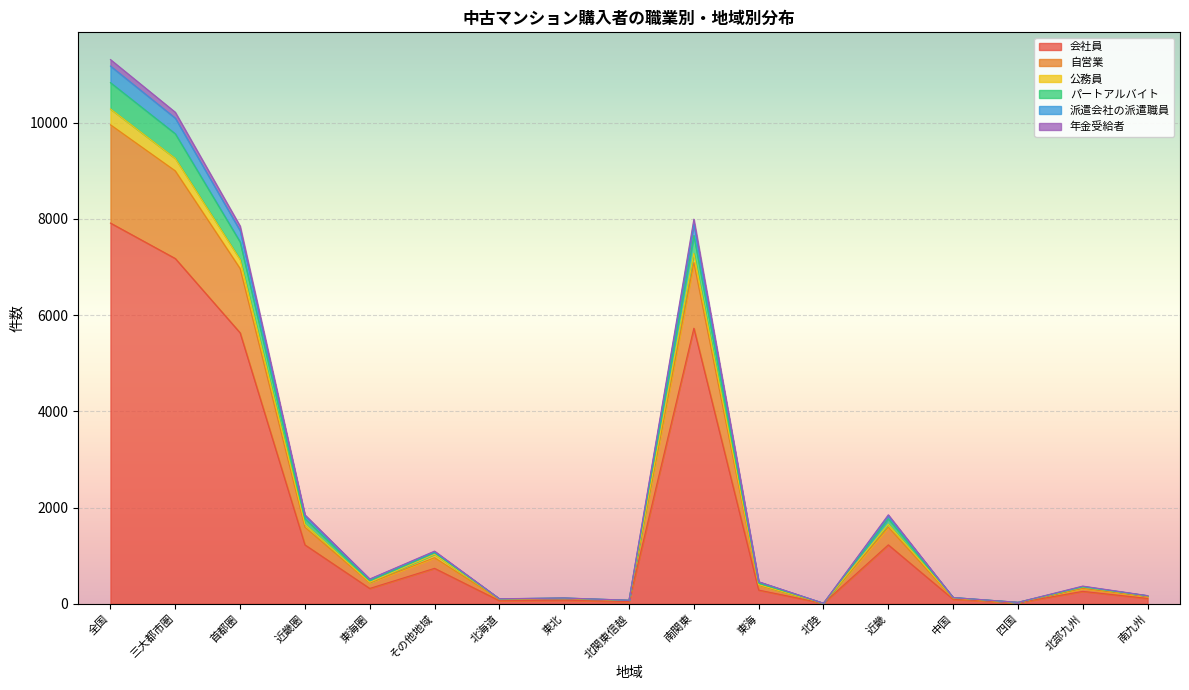

What position from the right is 全国?

17